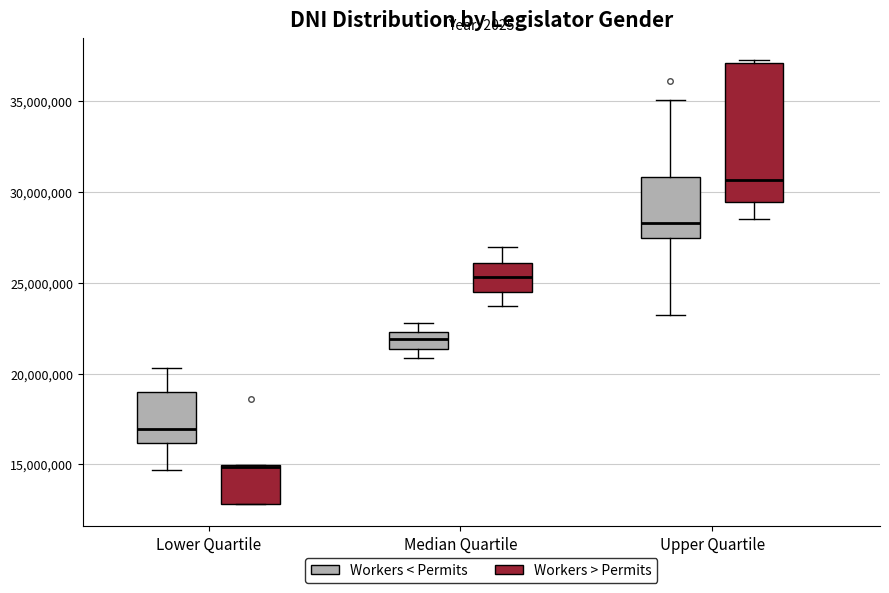

Comparing the boxes themselves (not the whiskers), which one is the tallest?

Upper Quartile (Workers > Permits)